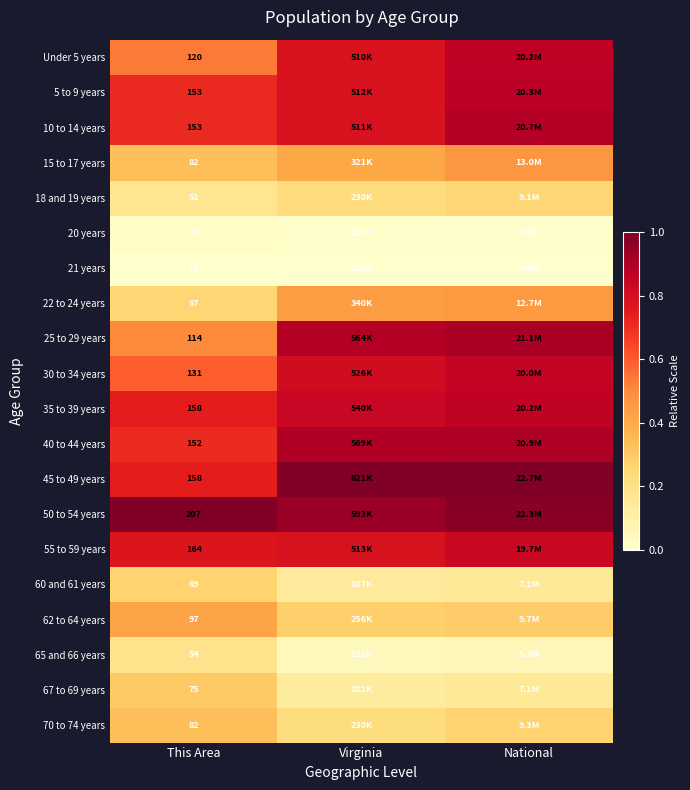

Is the value of 65 and 66 years at This Area greater than the value of 55 to 59 years at This Area?

No